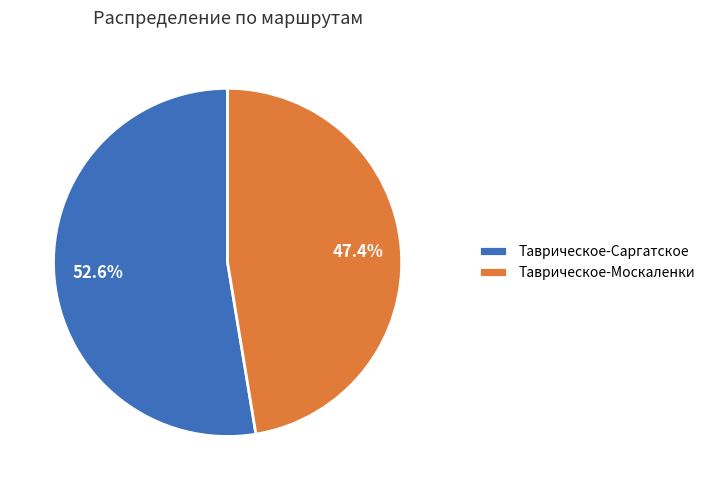

Which has a higher value, Таврическое-Саргатское or Таврическое-Москаленки?

Таврическое-Саргатское